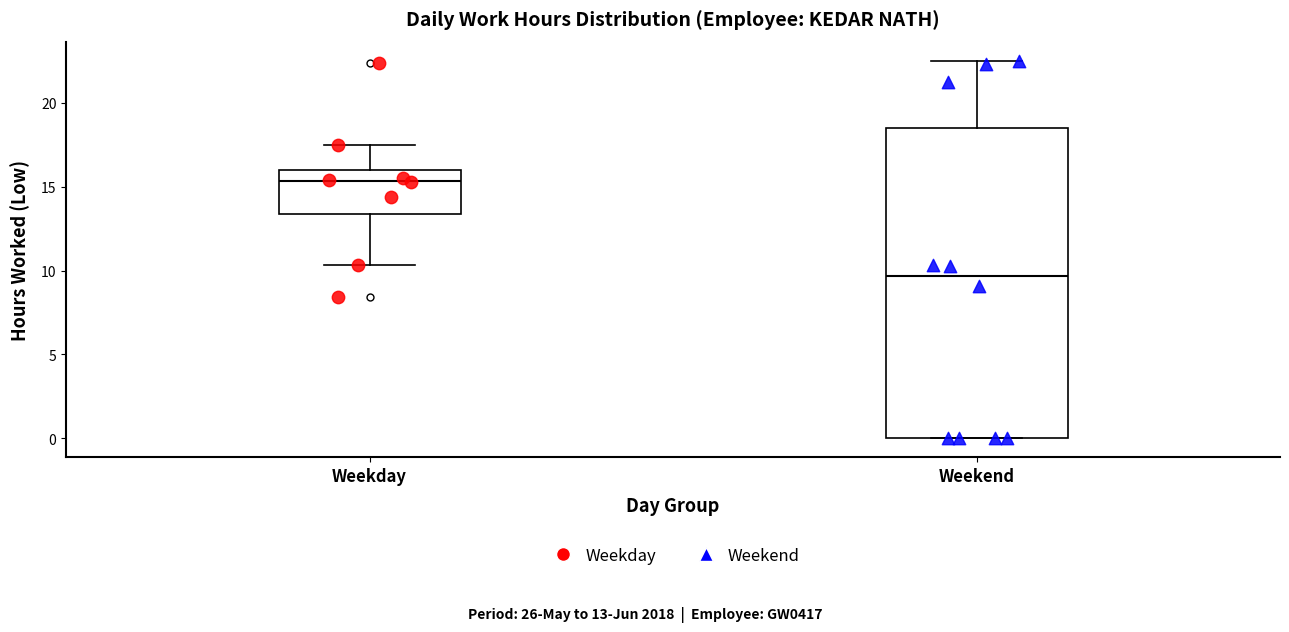

Where does the upper whisker of the box for Weekend end on the y-axis? The values are not printed on the chart, so give them approximately, as read against the axis.

22.5